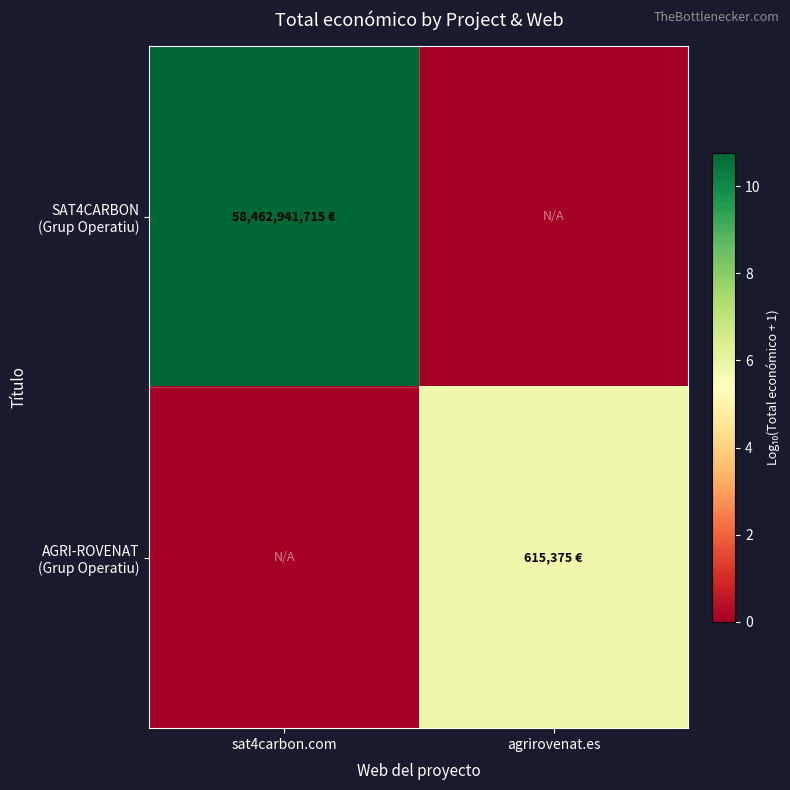

At which category is the sum across all series the highest?

sat4carbon.com